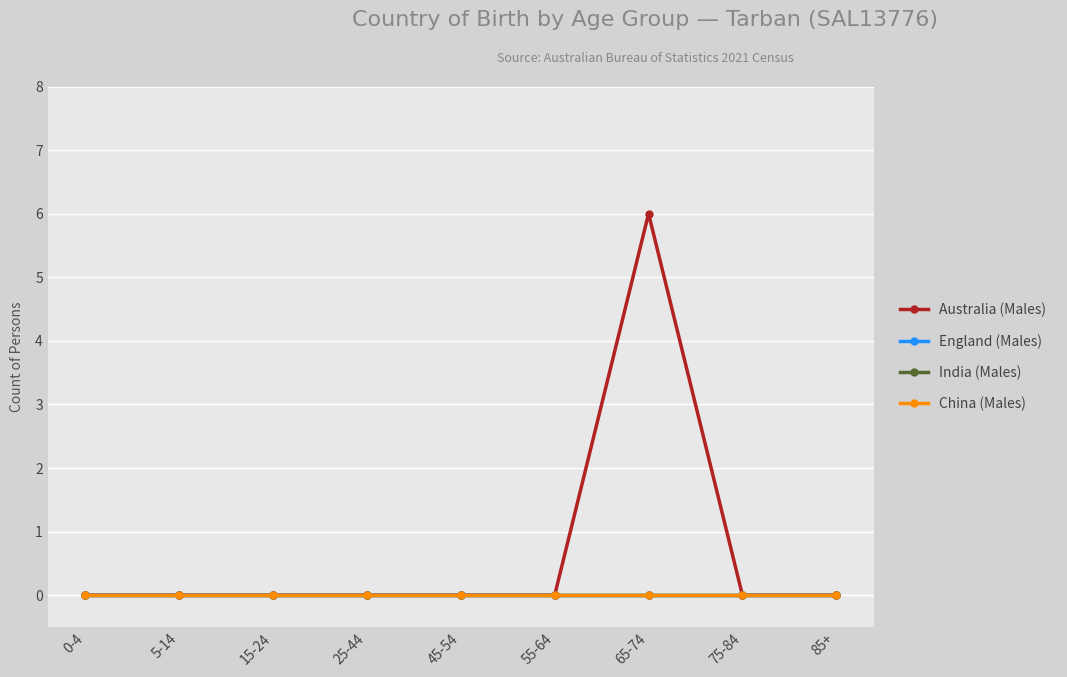

How many lines are shown in the chart?

4